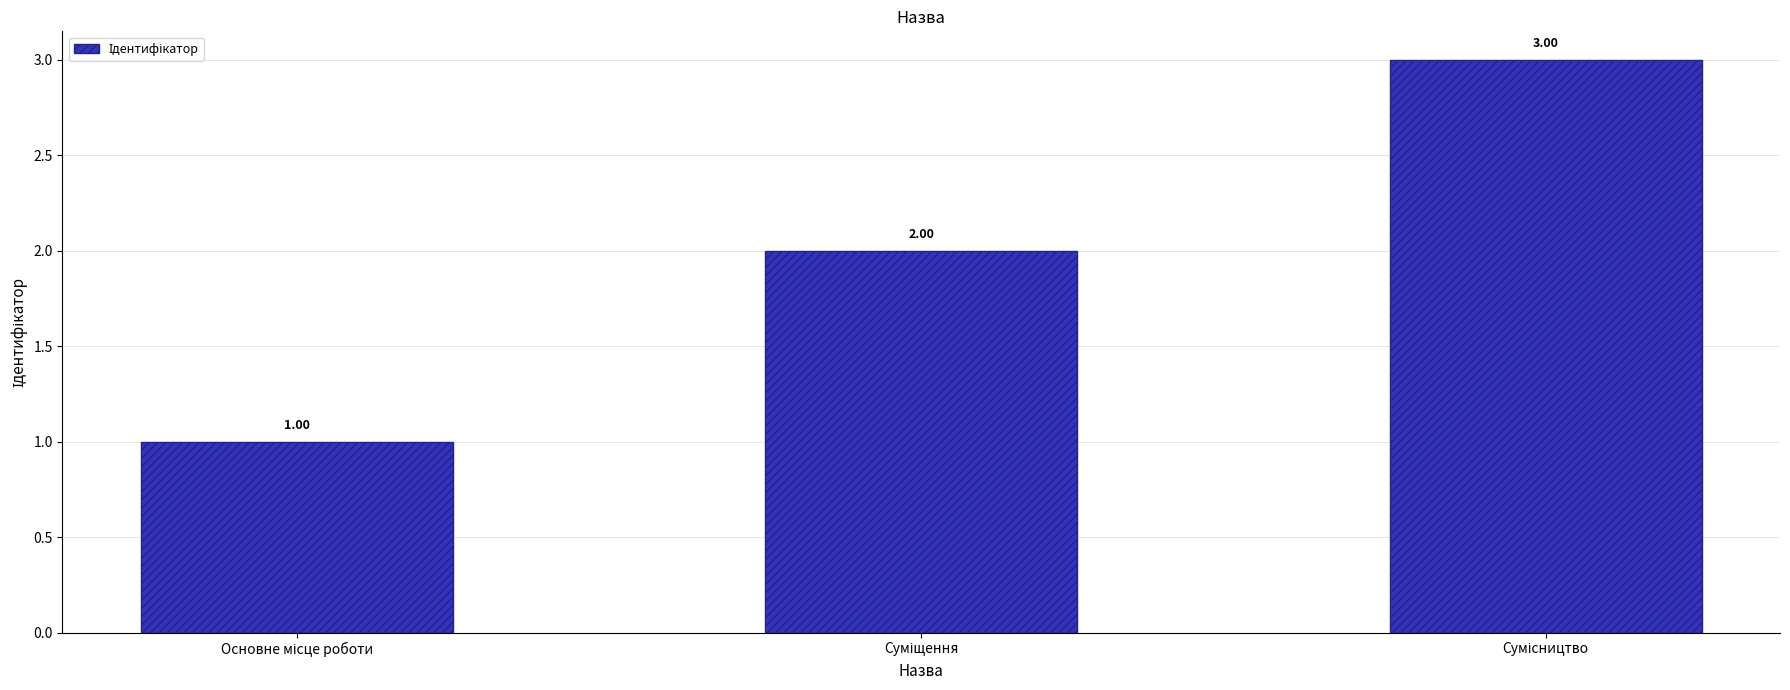

How many distinct data groups are displayed?

1